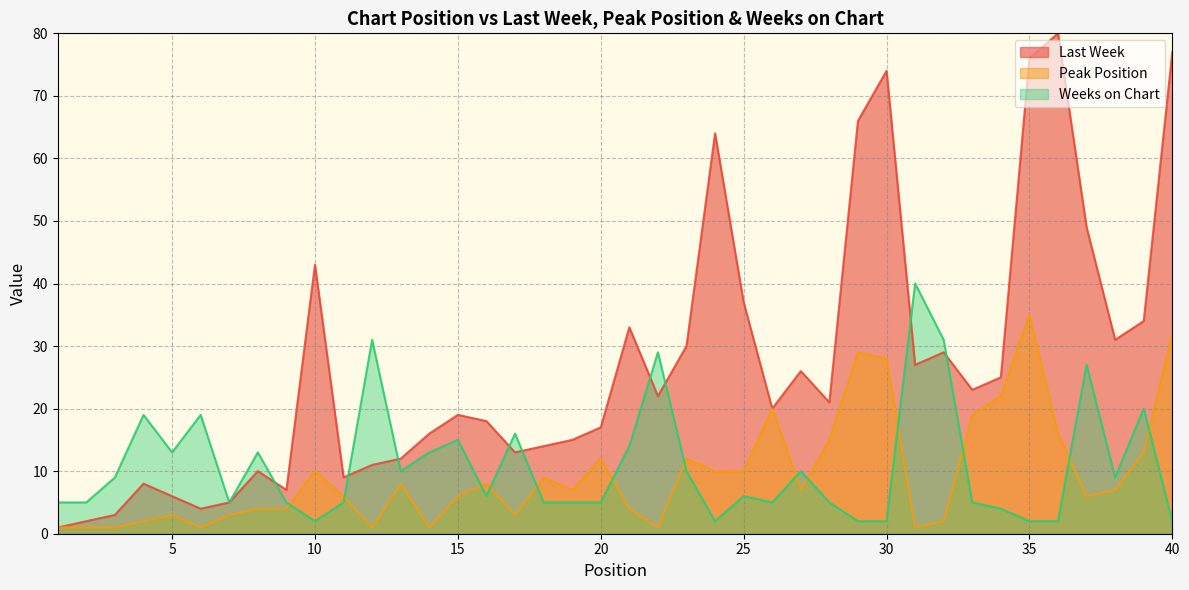

Reading left to right, list all the values displayed in this chart.

Last Week: 1	2	3	8	6	4	5	10	7	43	9	11	12	16	19	18	13	14	15	17	33	22	30	64	37	20	26	21	66	74	27	29	23	25	76	80	49	31	34	77
Peak Position: 1	1	1	2	3	1	3	4	4	10	6	1	8	1	6	8	3	9	7	12	4	1	12	10	10	20	7	15	29	28	1	2	19	22	35	16	6	7	13	32
Weeks on Chart: 5	5	9	19	13	19	5	13	5	2	5	31	10	13	15	6	16	5	5	5	14	29	10	2	6	5	10	5	2	2	40	31	5	4	2	2	27	9	20	2